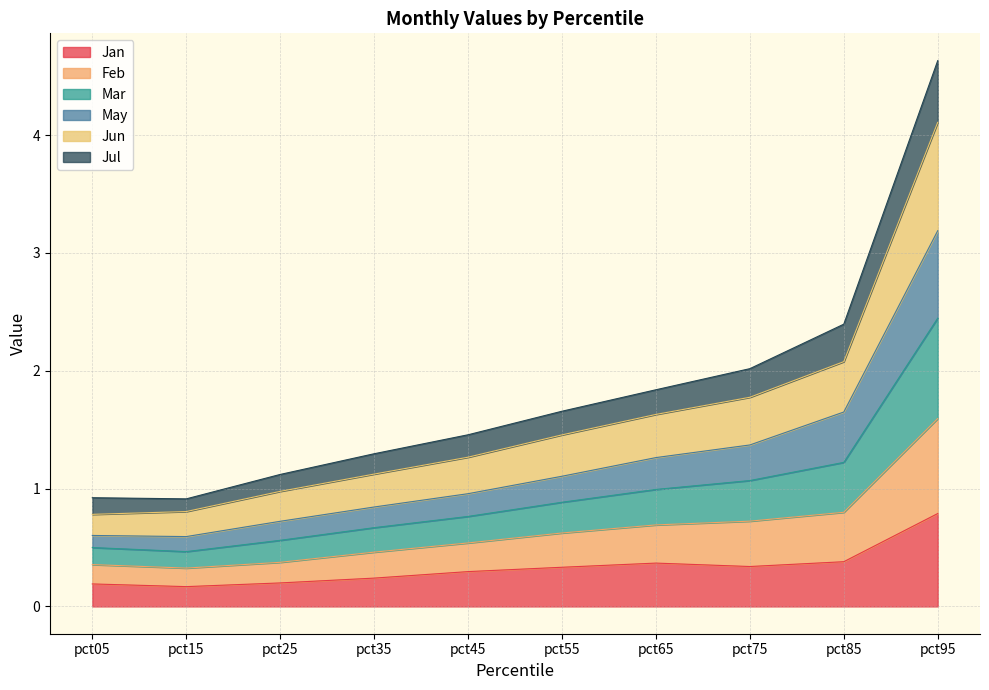

At how many categories does at least one series exceed 2?

3